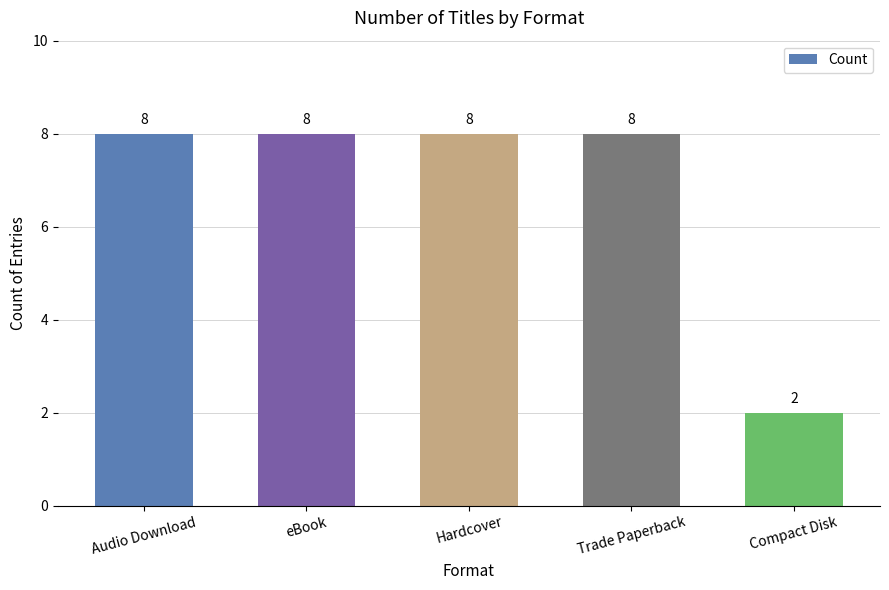

What is the label of the 2nd bar from the right?

Trade Paperback